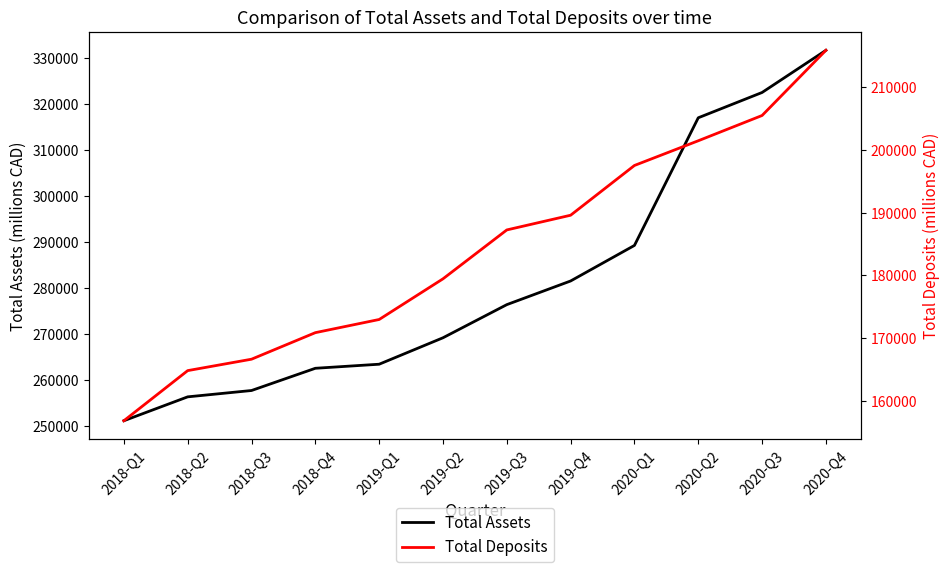

True or false: Total Assets and Total Deposits cross at least once.

False